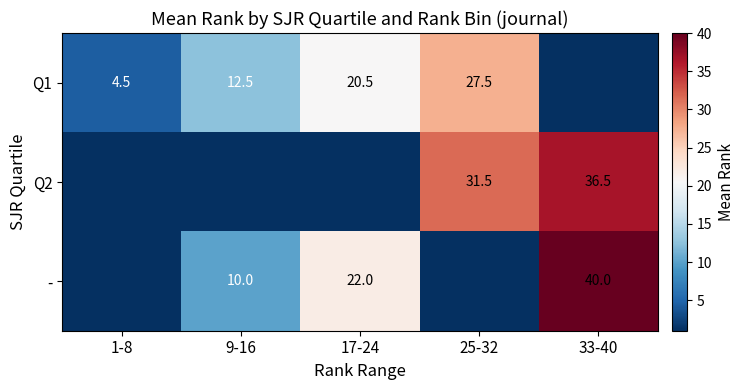

The Q2 series shows 43.6 at 25-32. True or false?

False